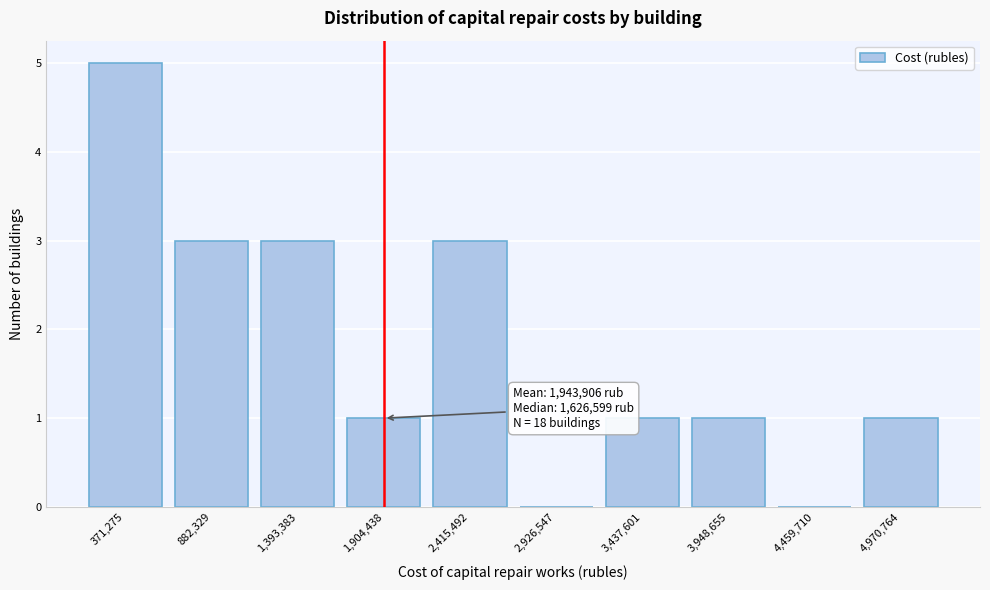

Reading left to right, list all the values displayed in this chart.

371,275=5	882,329=3	1,393,383=3	1,904,438=1	2,415,492=3	2,926,547=0	3,437,601=1	3,948,655=1	4,459,710=0	4,970,764=1